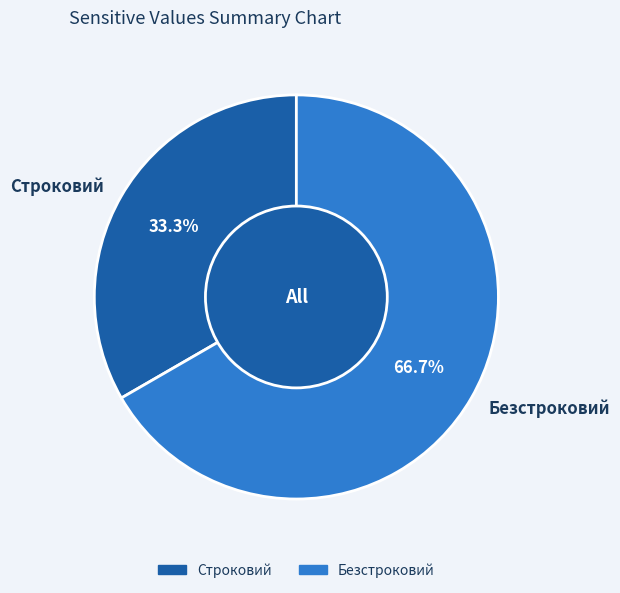

The Безстроковий slice represents 67% of the pie. True or false?

True